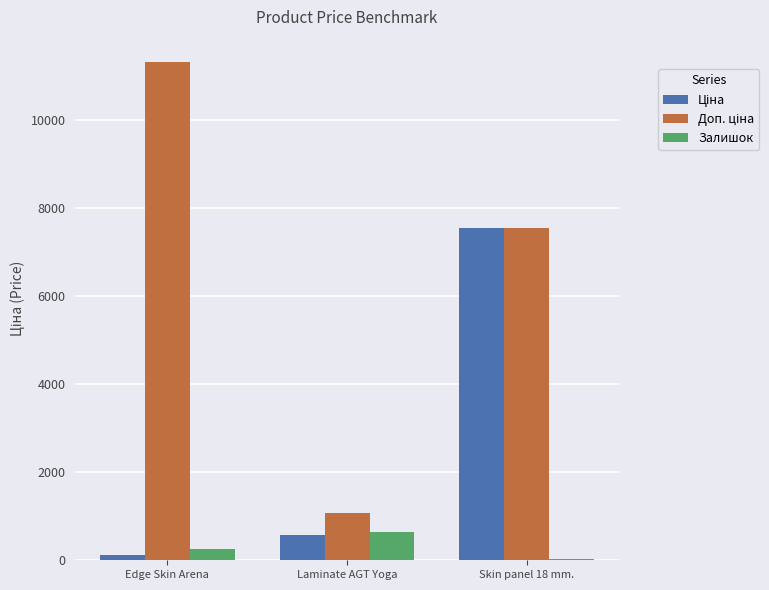

At which label does Залишок reach its peak?

Laminate AGT Yoga